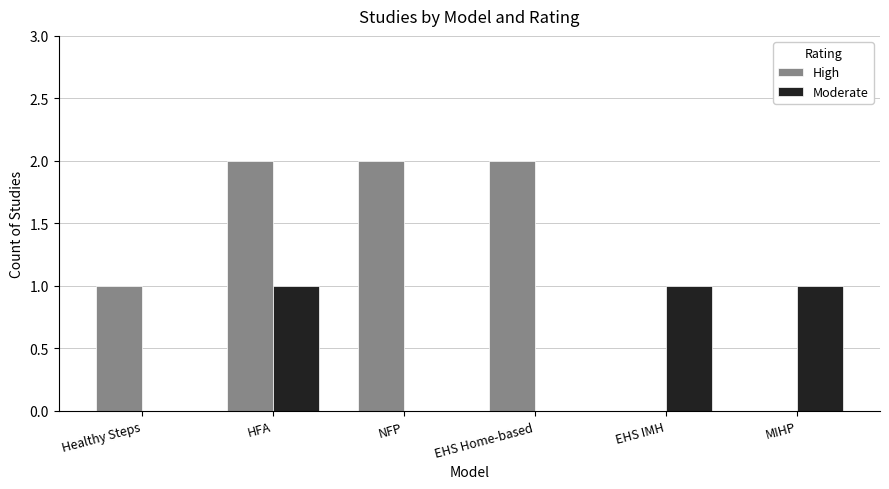

Which series changed the most between NFP and MIHP?

High